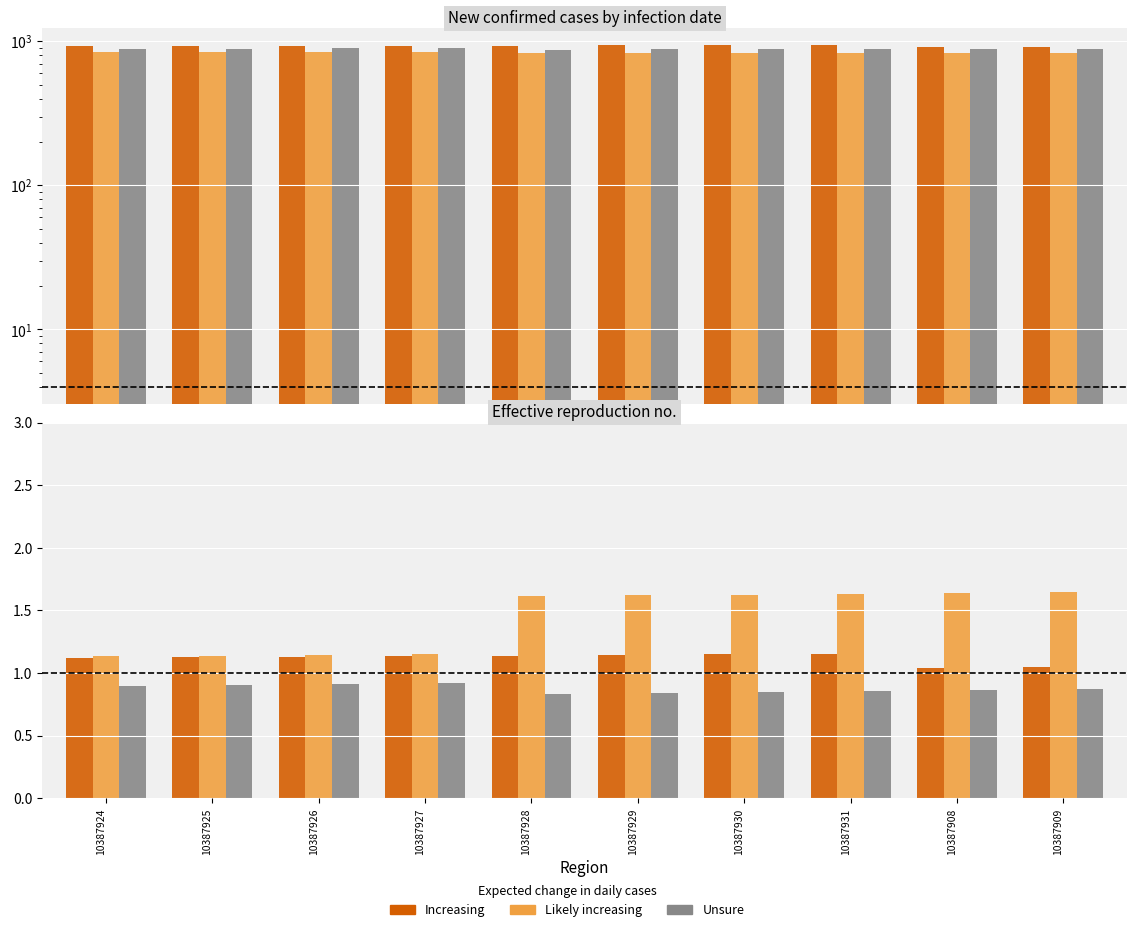

What is the label of the 3rd bar from the right?

10387931